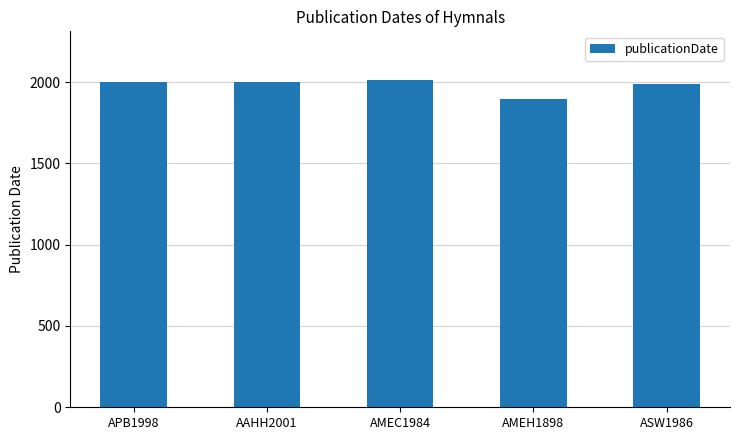

Are the bars horizontal?

No